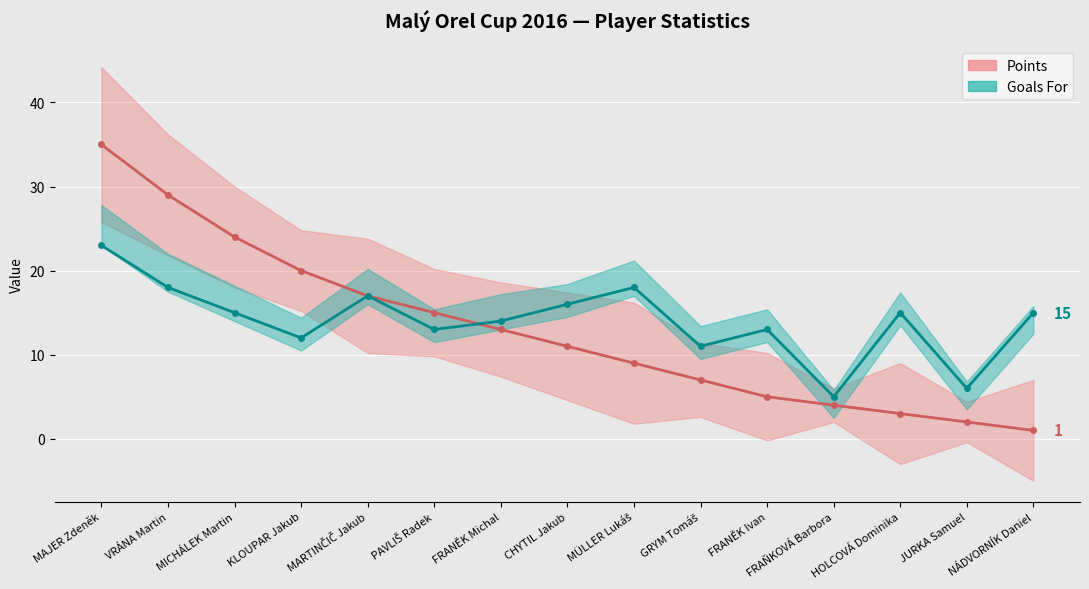

What is the difference between the highest and lowest values at FRANĚK Ivan?

8